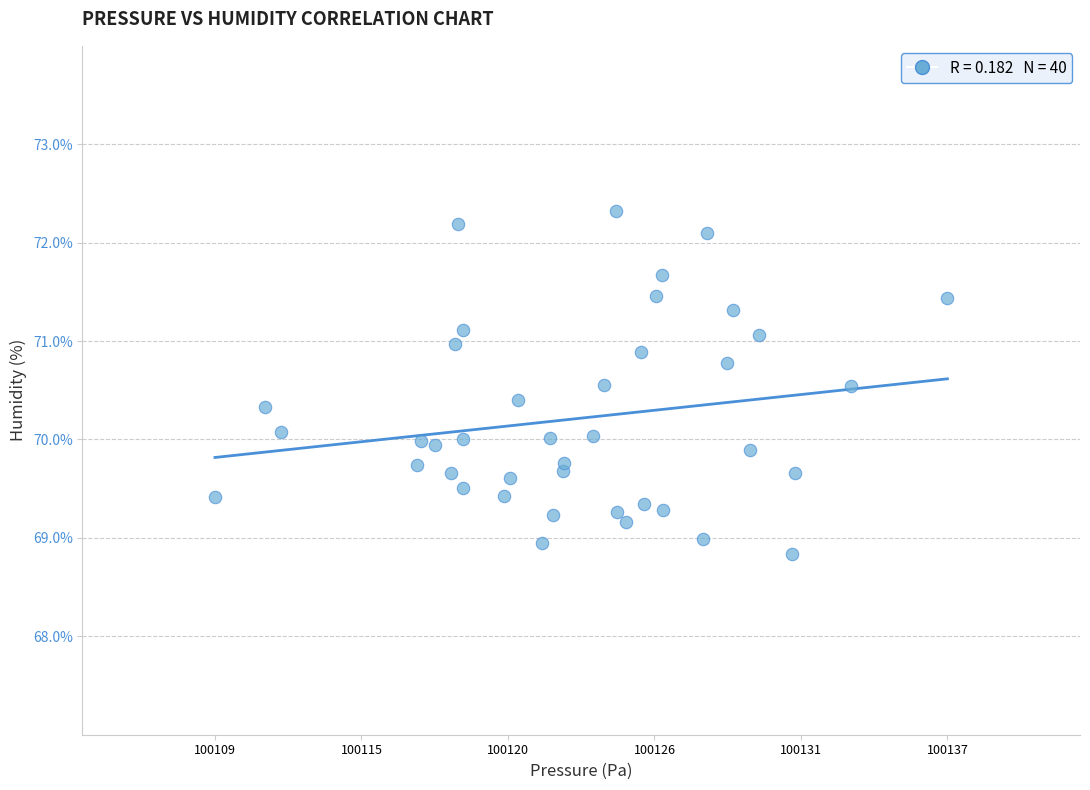

What is the range of X values (max minus min)?

27.6